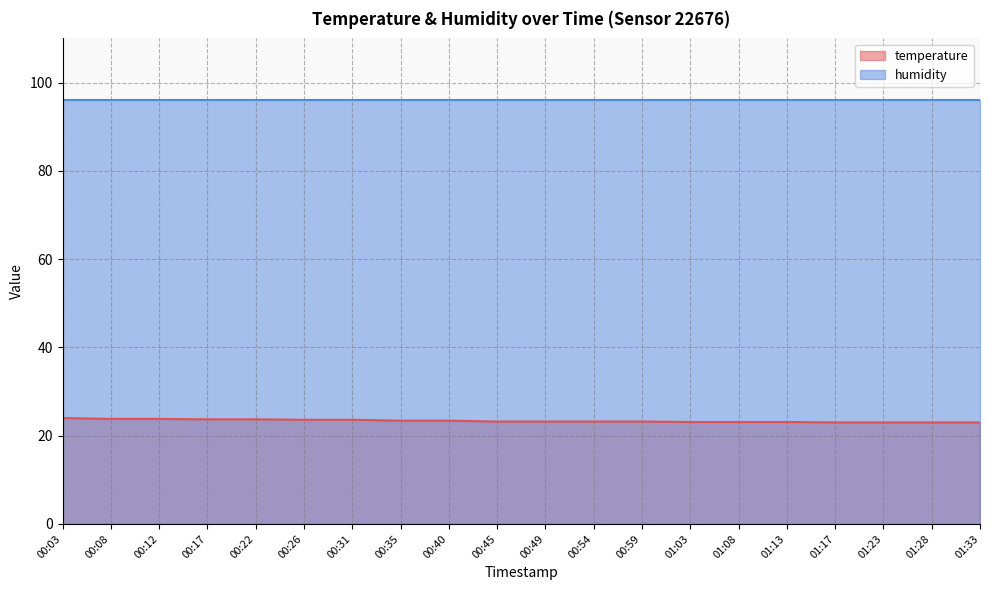

Approximately how many times larger is the value at 01:23 compared to 00:35?

1.0